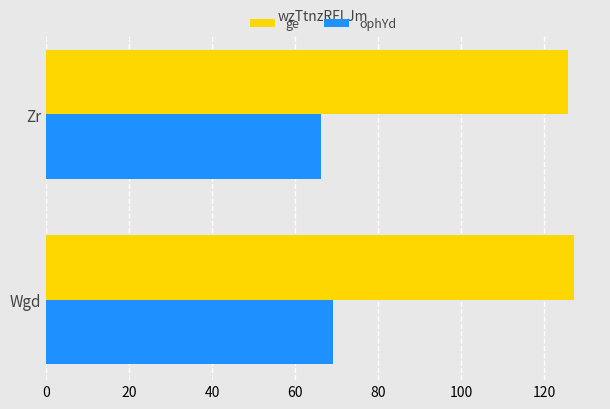

What are all the series names shown in the legend?

ge, ophYd